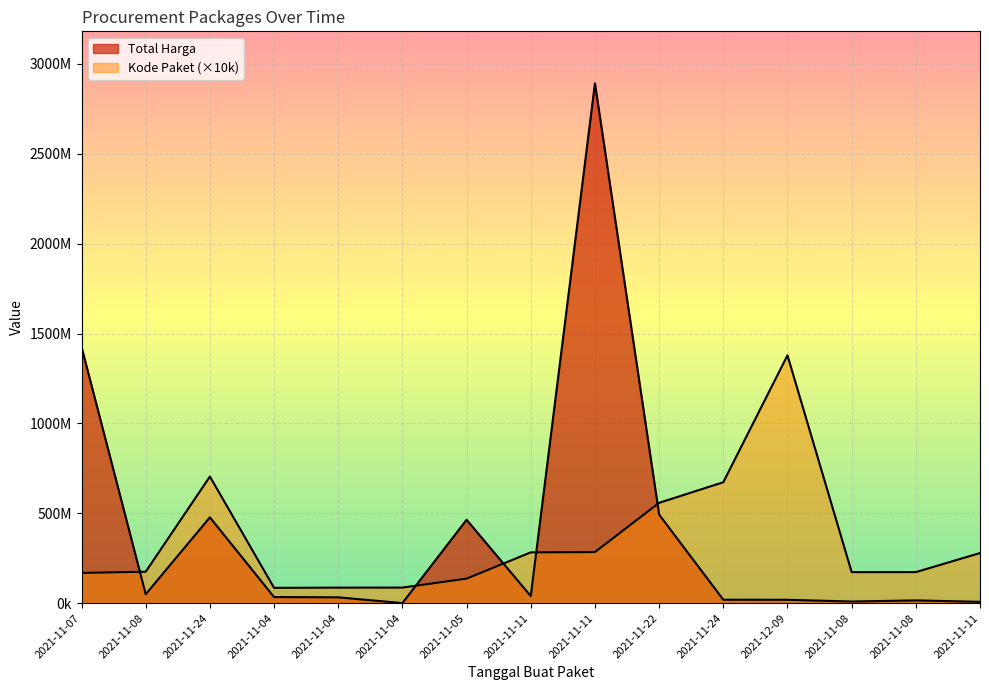

Is it true that Total Harga equals 204557029 at 2021-11-24?

False